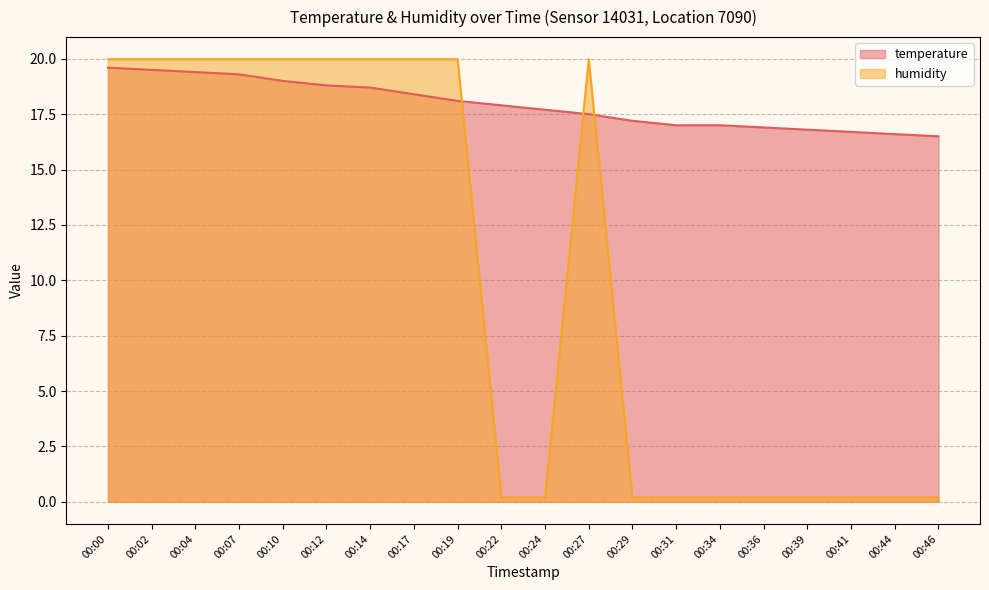

At how many categories does at least one series exceed 2?

20